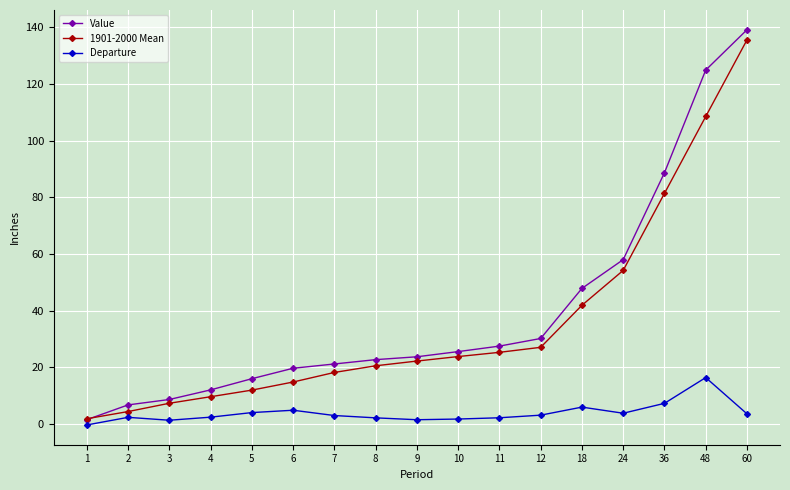

Is the value of Value at 7 greater than the value of Departure at 6?

Yes